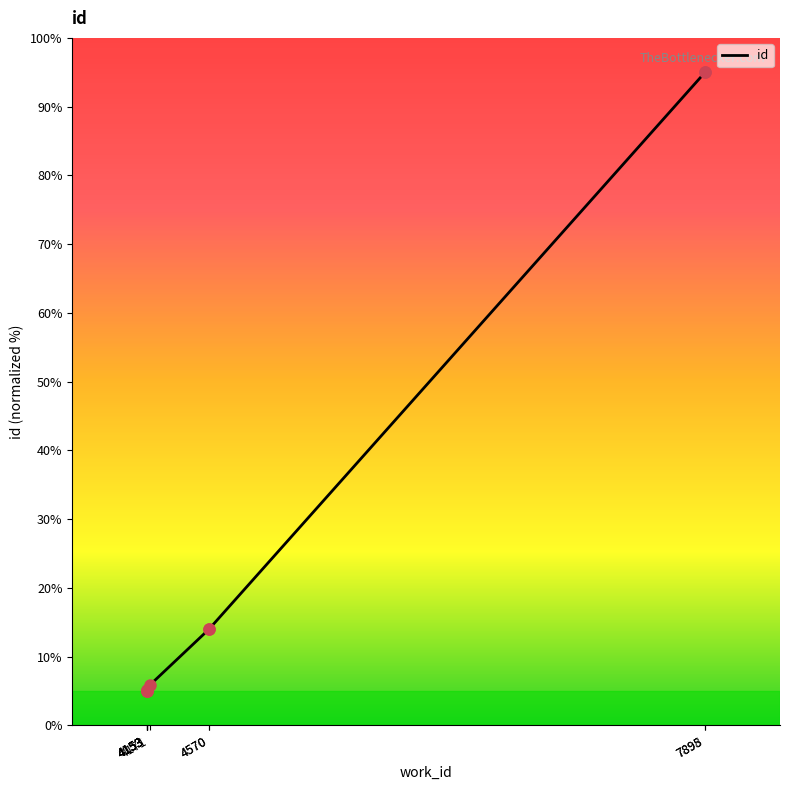

True or false: there are more than 0 points higher than both neighbors.

False